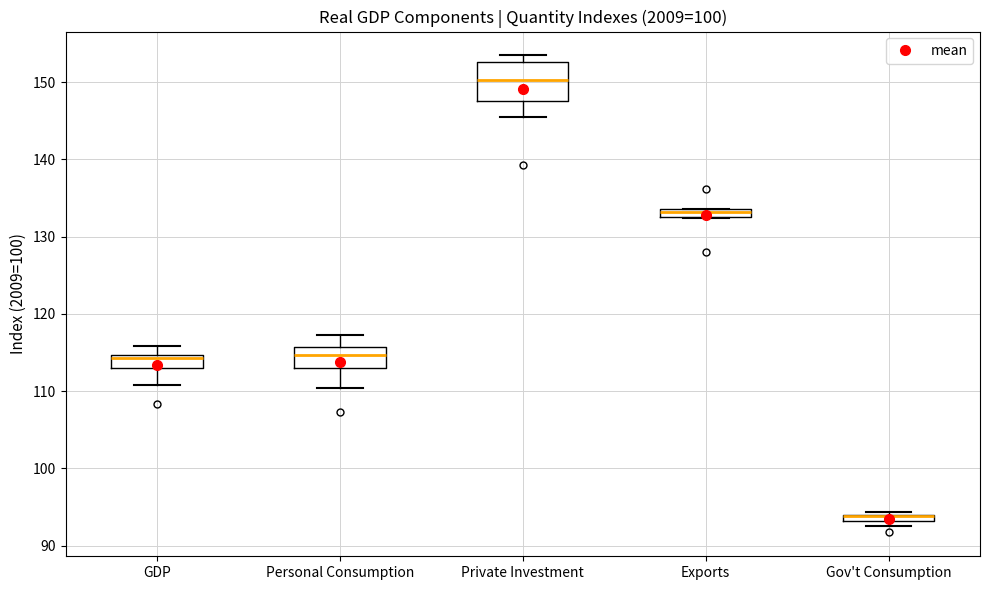

Where is the upper edge of the box for Private Investment on the y-axis? The values are not printed on the chart, so give them approximately, as read against the axis.

153